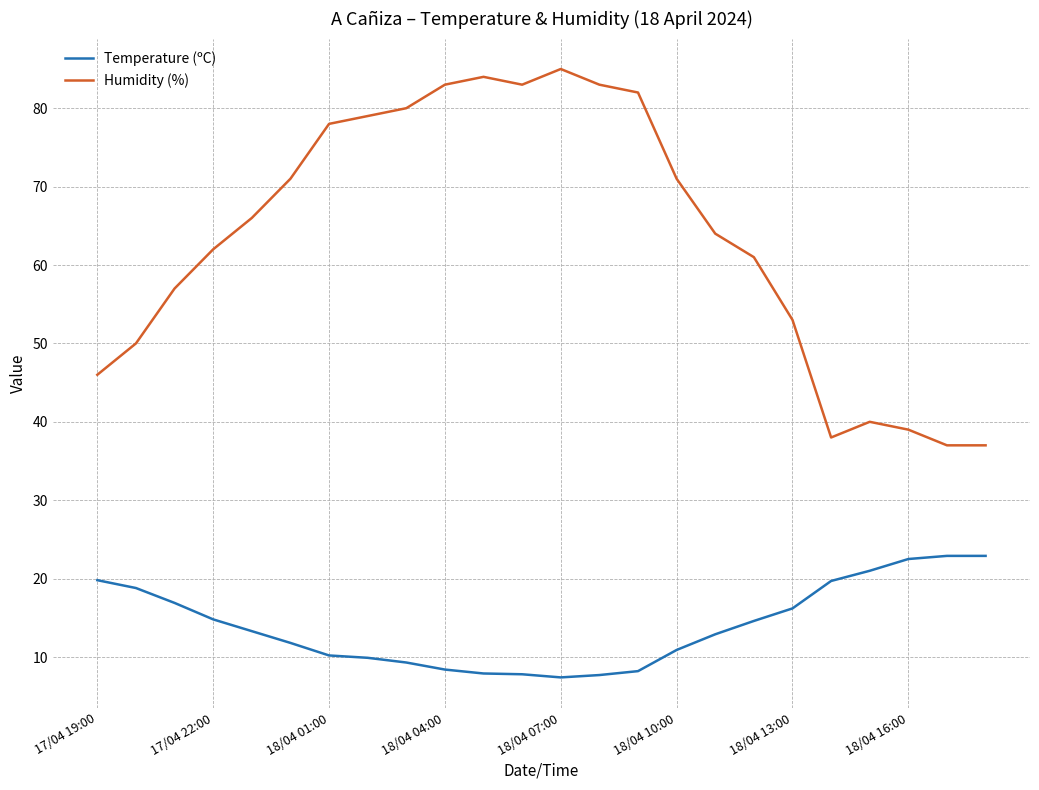

What is the difference between the maximum and minimum values in the Humidity (%) series?

48.0